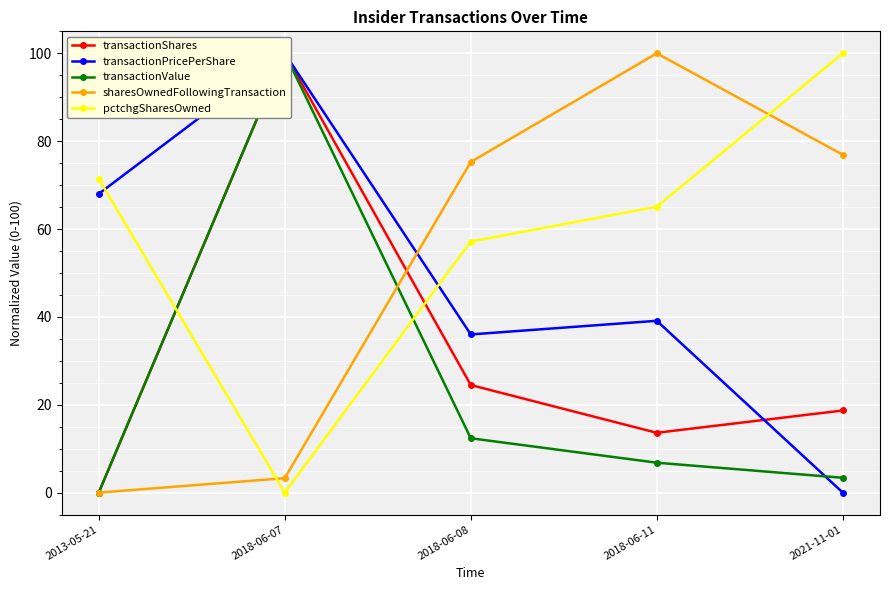

Where is the first local maximum for sharesOwnedFollowingTransaction?

2018-06-11